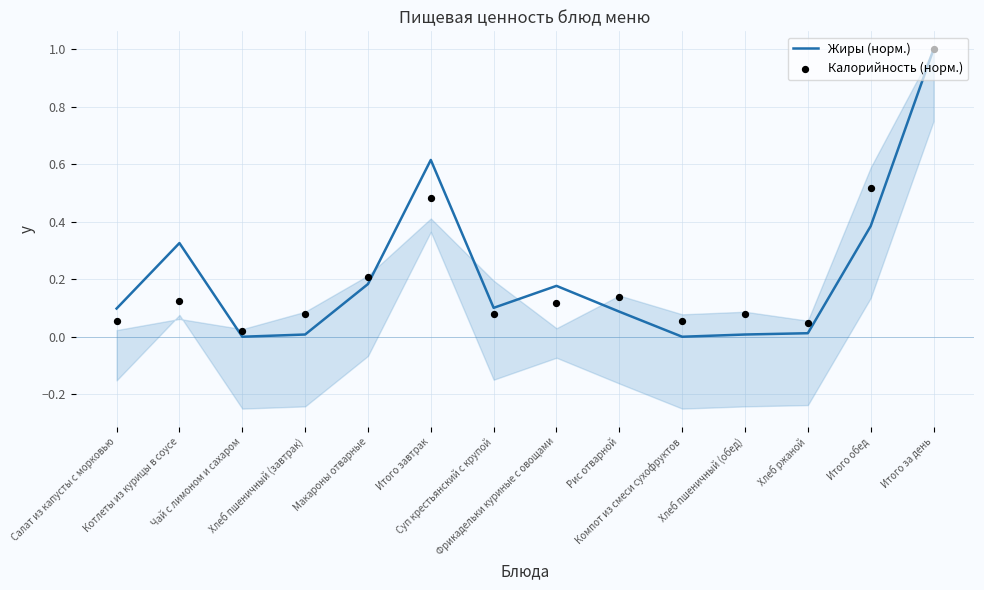

What are all the series names shown in the legend?

Жиры (норм.), Калорийность (норм.)